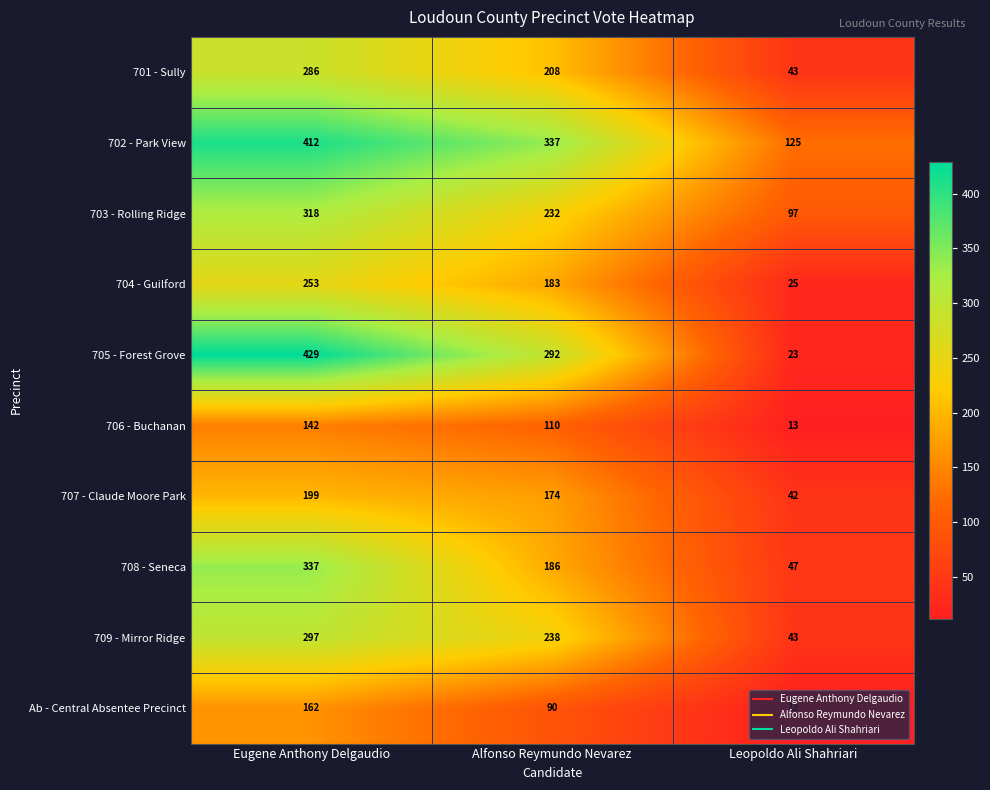

How many series are shown in this chart?

10